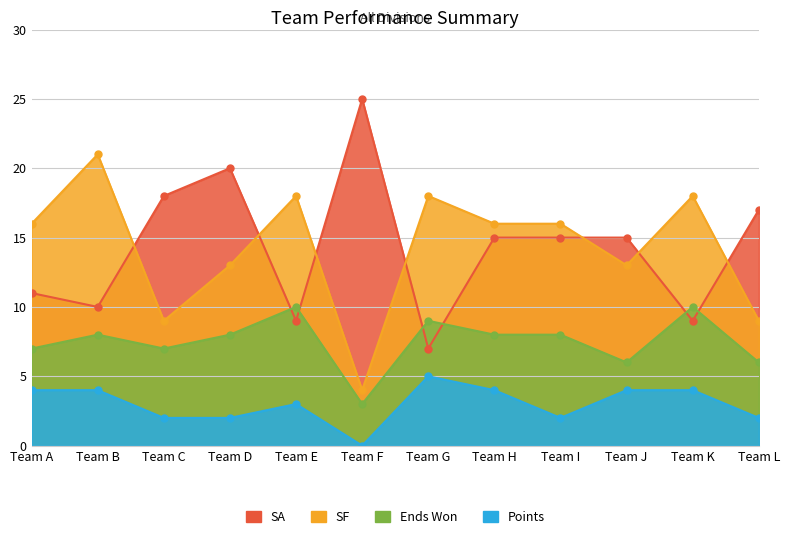

True or false: SA has more than 0 interior local peaks.

True